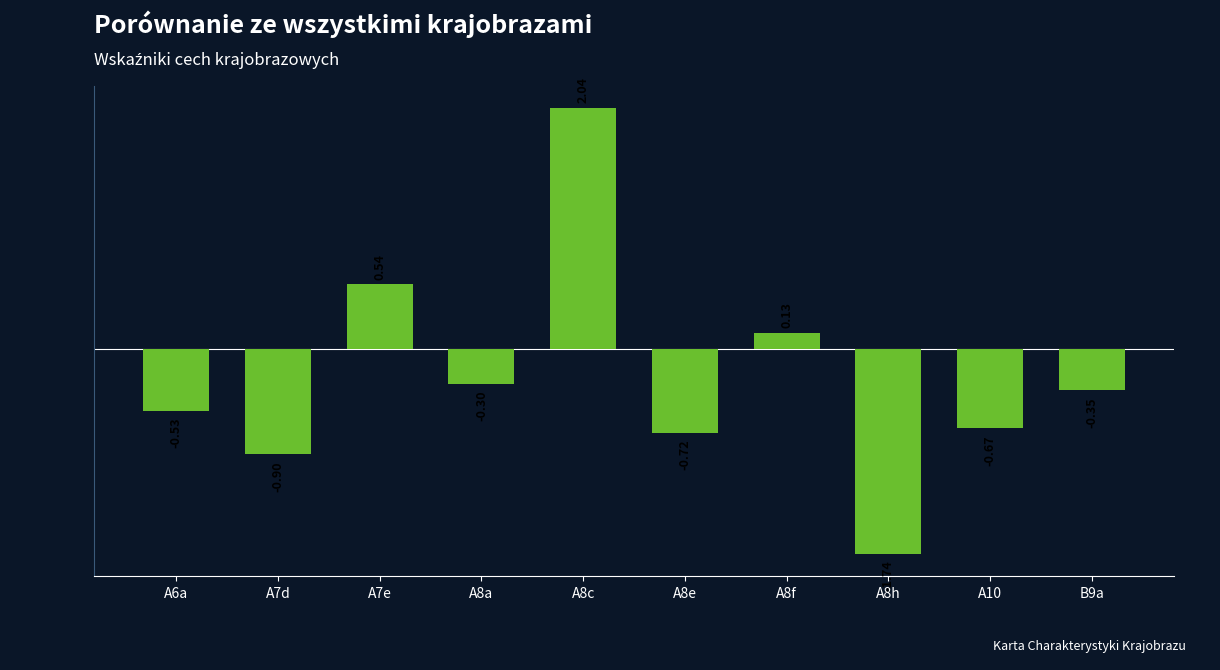

The value at B9a is -0.2. True or false?

False